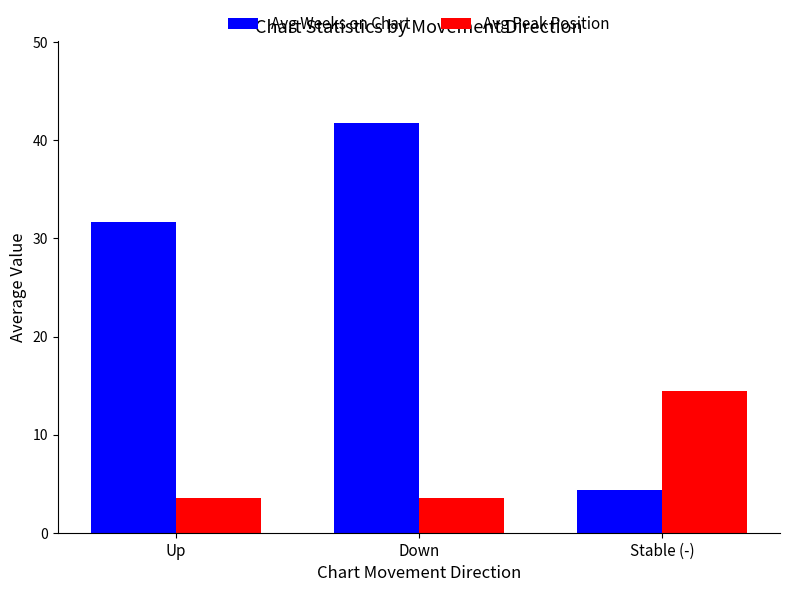

Reading left to right, transcribe all the data shown in this chart.

Avg Weeks on Chart: Up=31.7	Down=41.7	Stable (-)=4.4
Avg Peak Position: Up=3.6	Down=3.6	Stable (-)=14.4